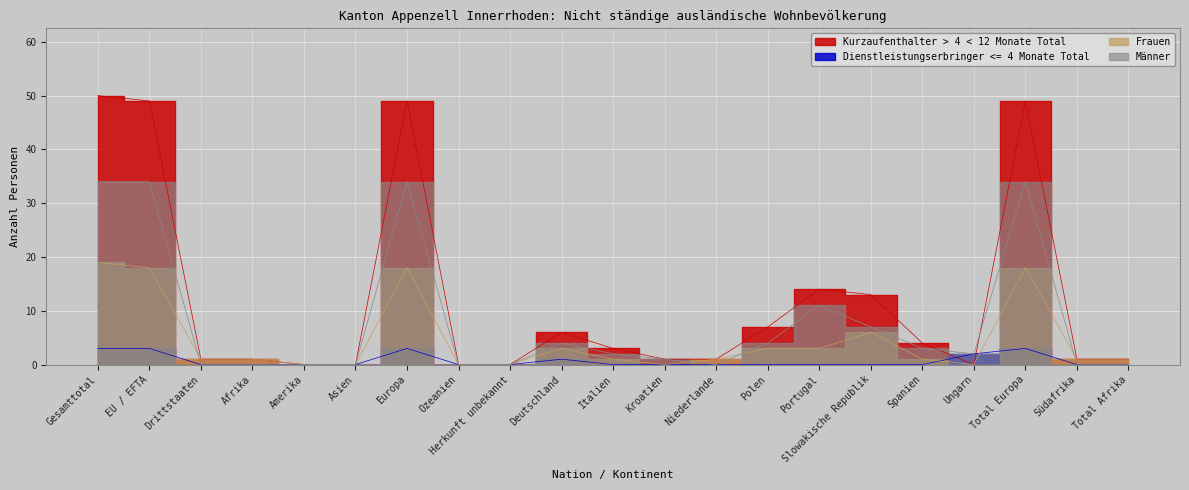

What is the difference between the second highest and minimum values in the Männer series?

34